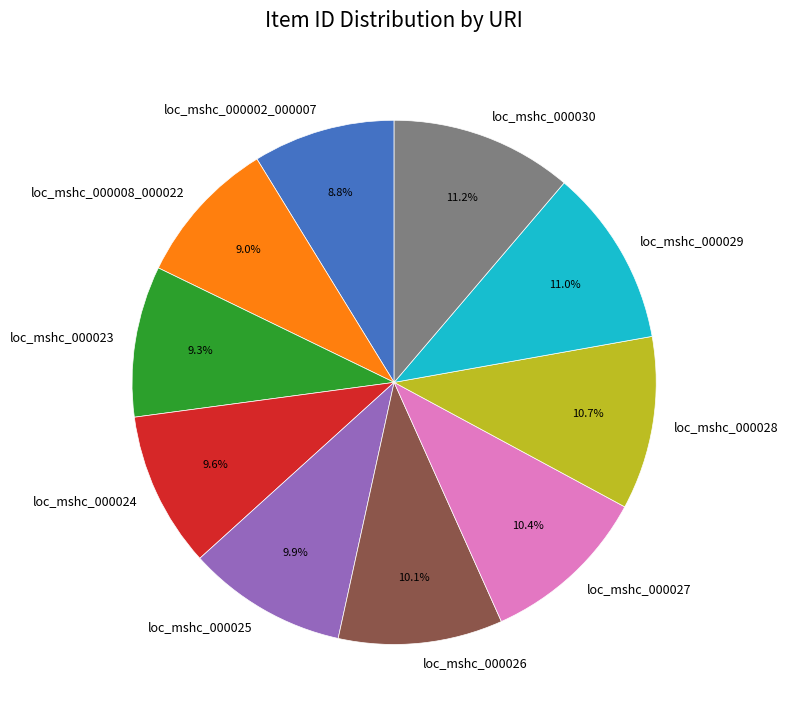

To the nearest percent, what is the combined percentage of loc_mshc_000024 and loc_mshc_000026?

20%